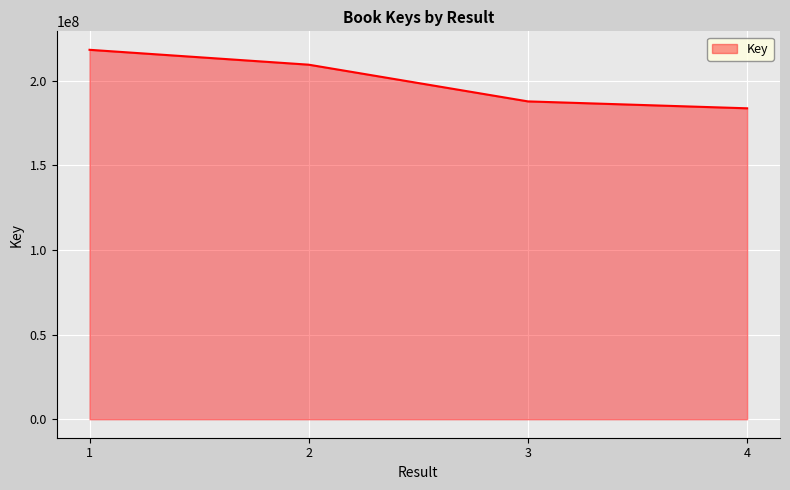

Reading right to left, transcribe all the data shown in this chart.

4=183752783	3=187835989	2=209528970	1=218322336